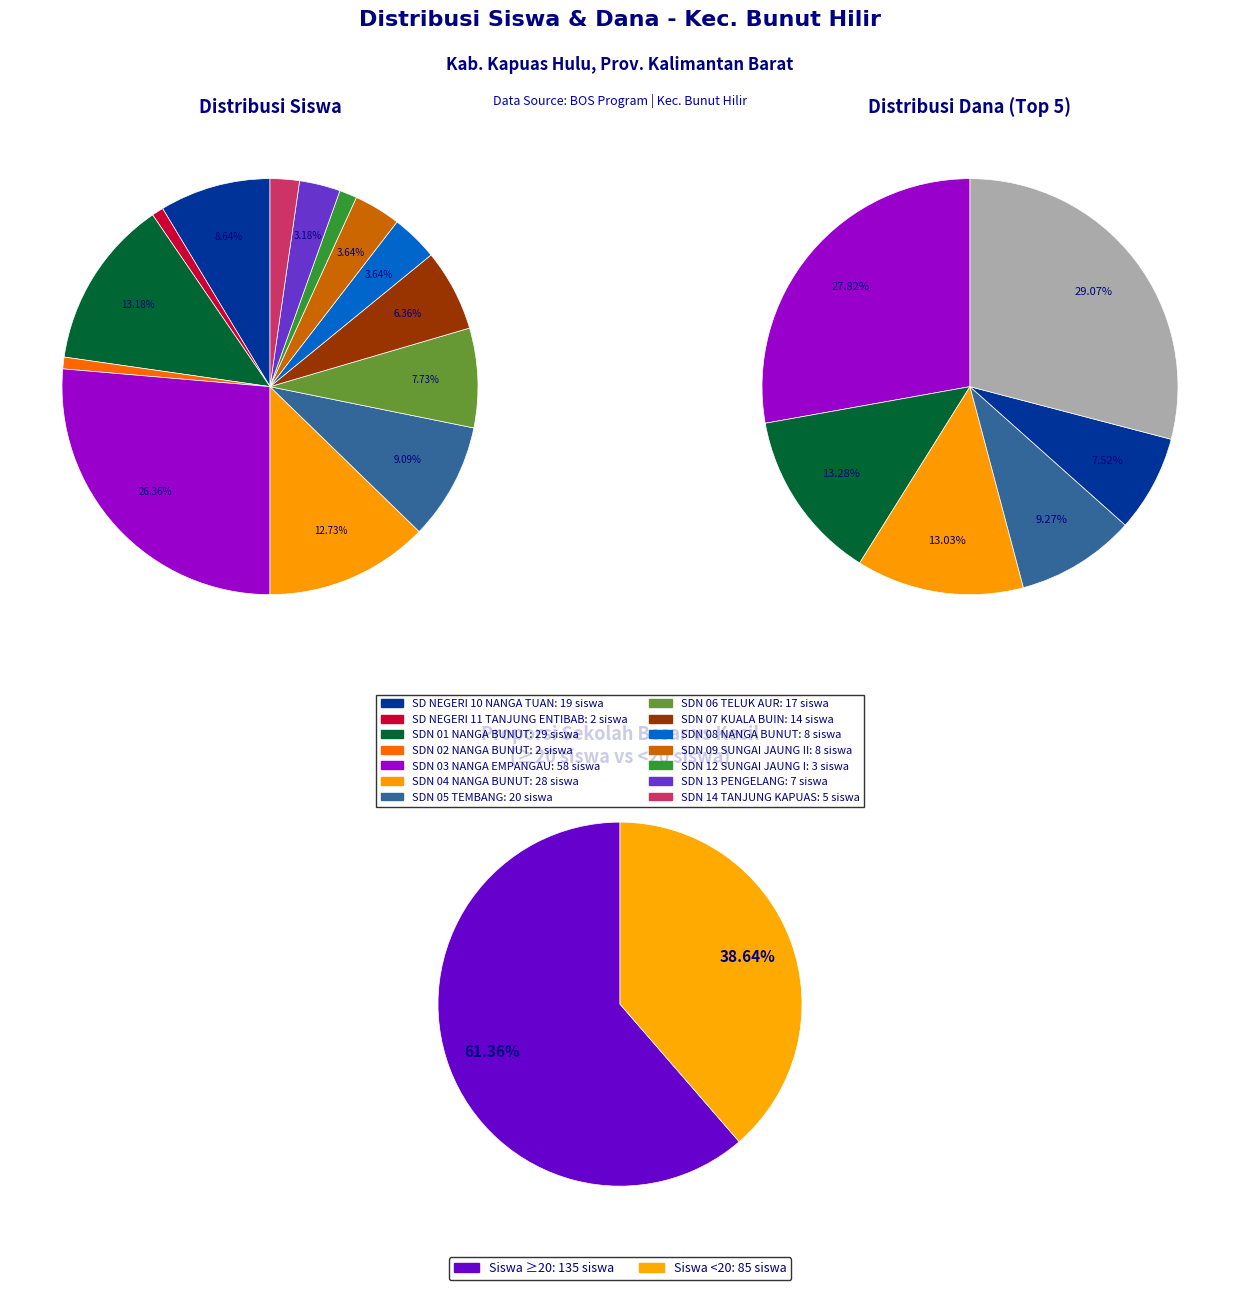

How many slices are in this pie chart?

14